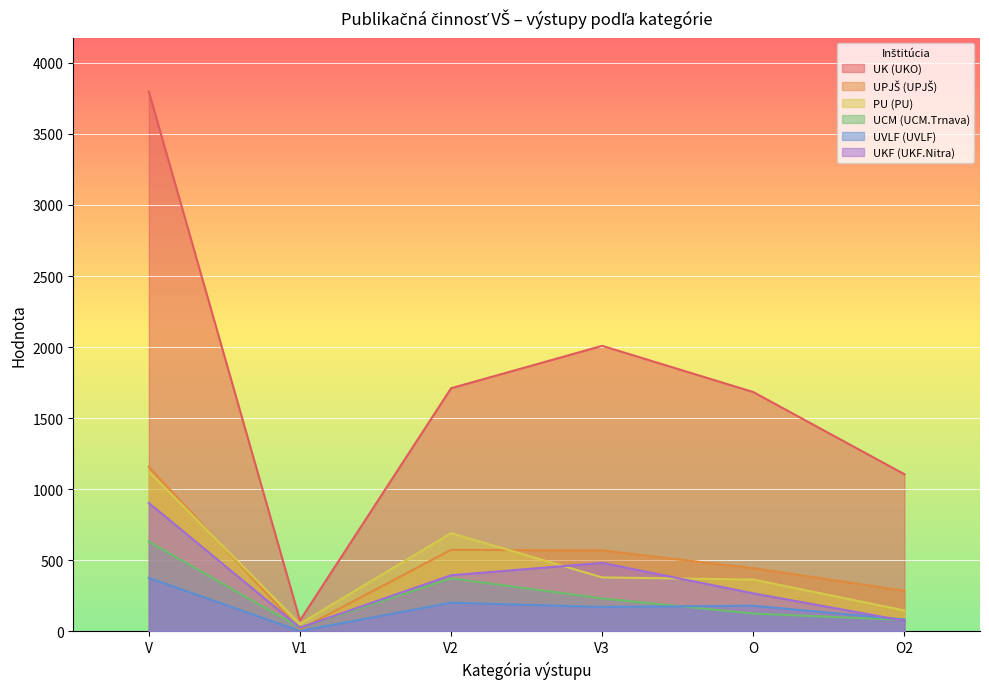

Which category has the lowest value across all series?

V1